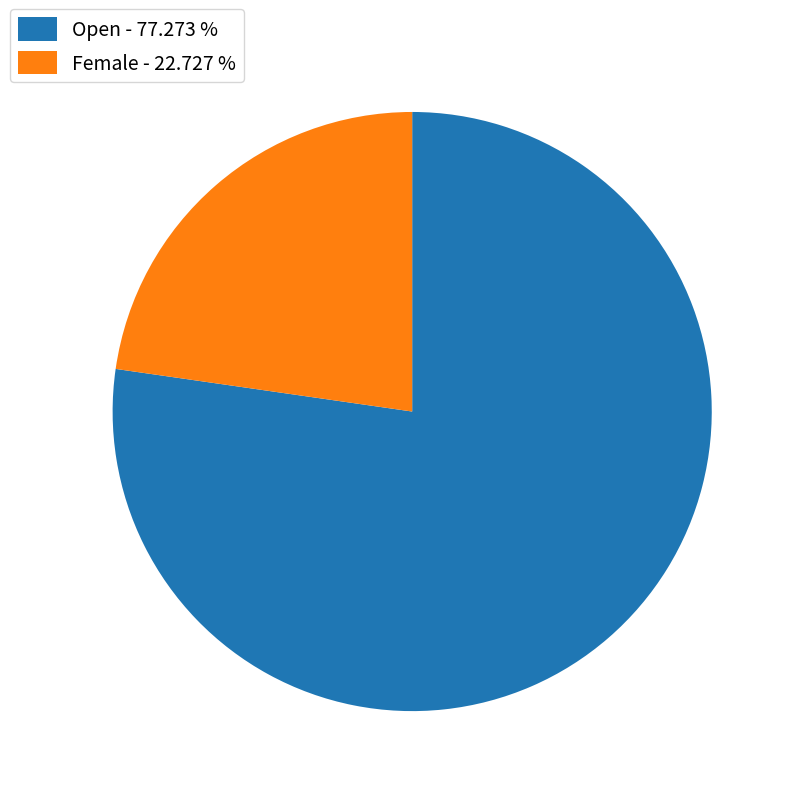

Is there a majority slice in this chart?

Yes